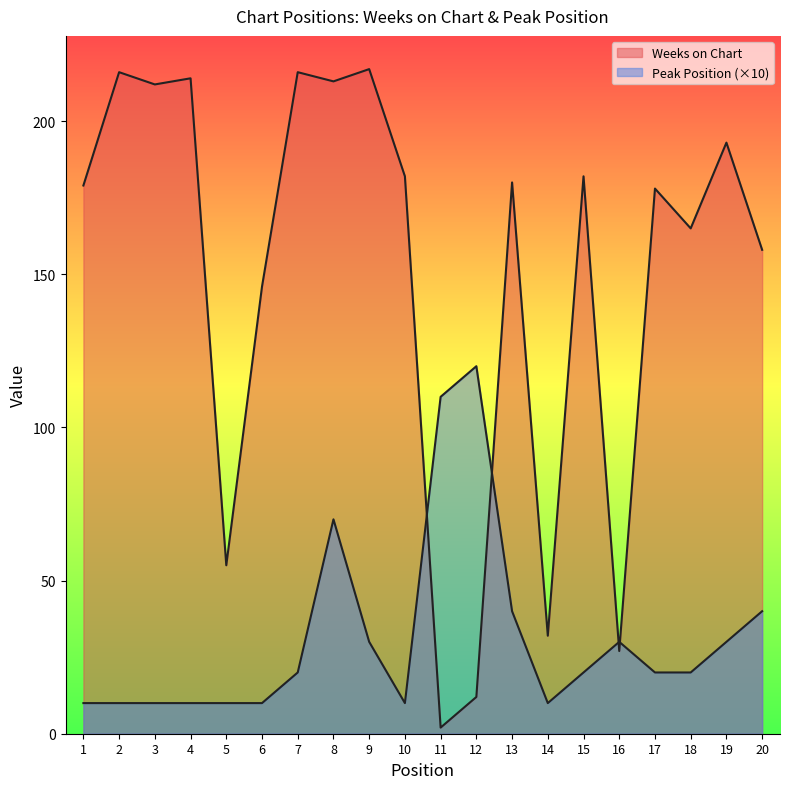

What is the approximate value of Weeks on Chart at 12, to the nearest 10?

10